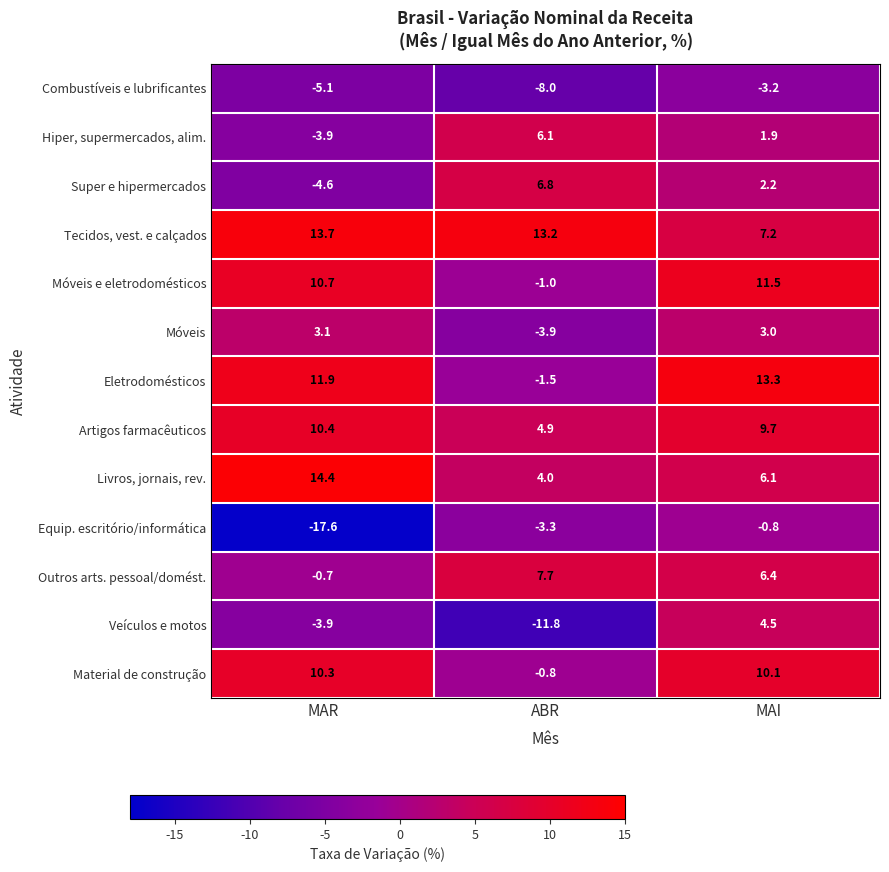

At which label is Tecidos, vest. e calçados closest to 10?

MAI